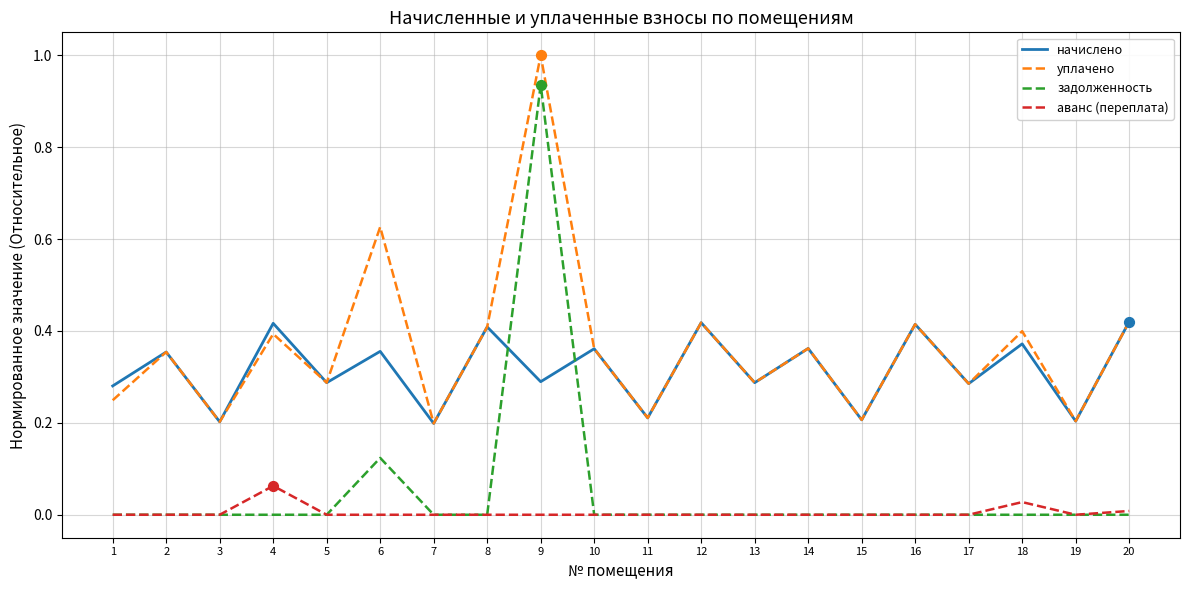

Which series has the largest total across all categories?

уплачено